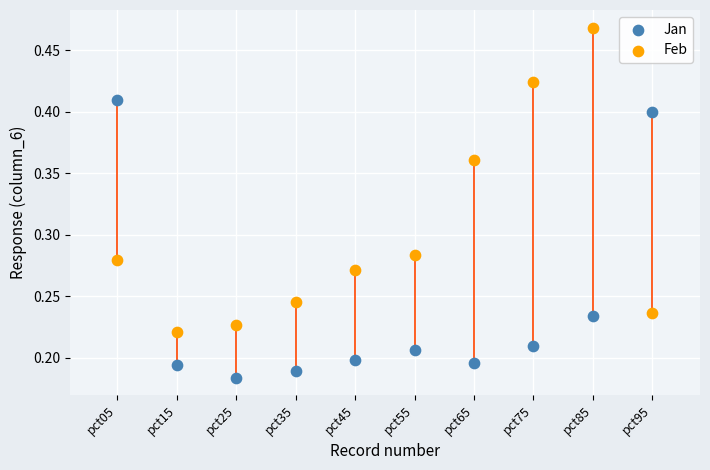

Which series contains the highest Y value?

Feb